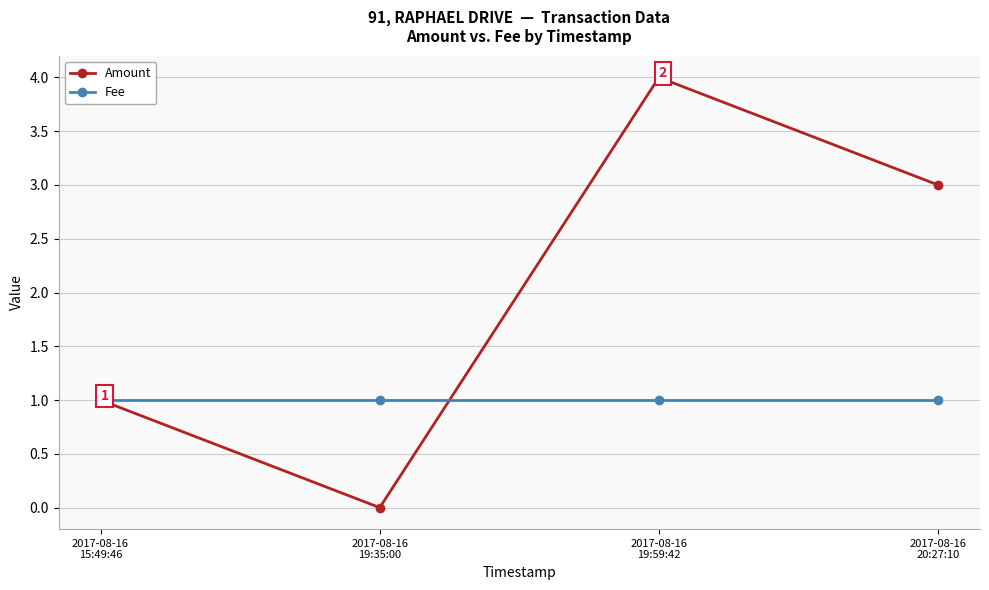

What is the label of the 4th point from the left?

2017-08-16
20:27:10